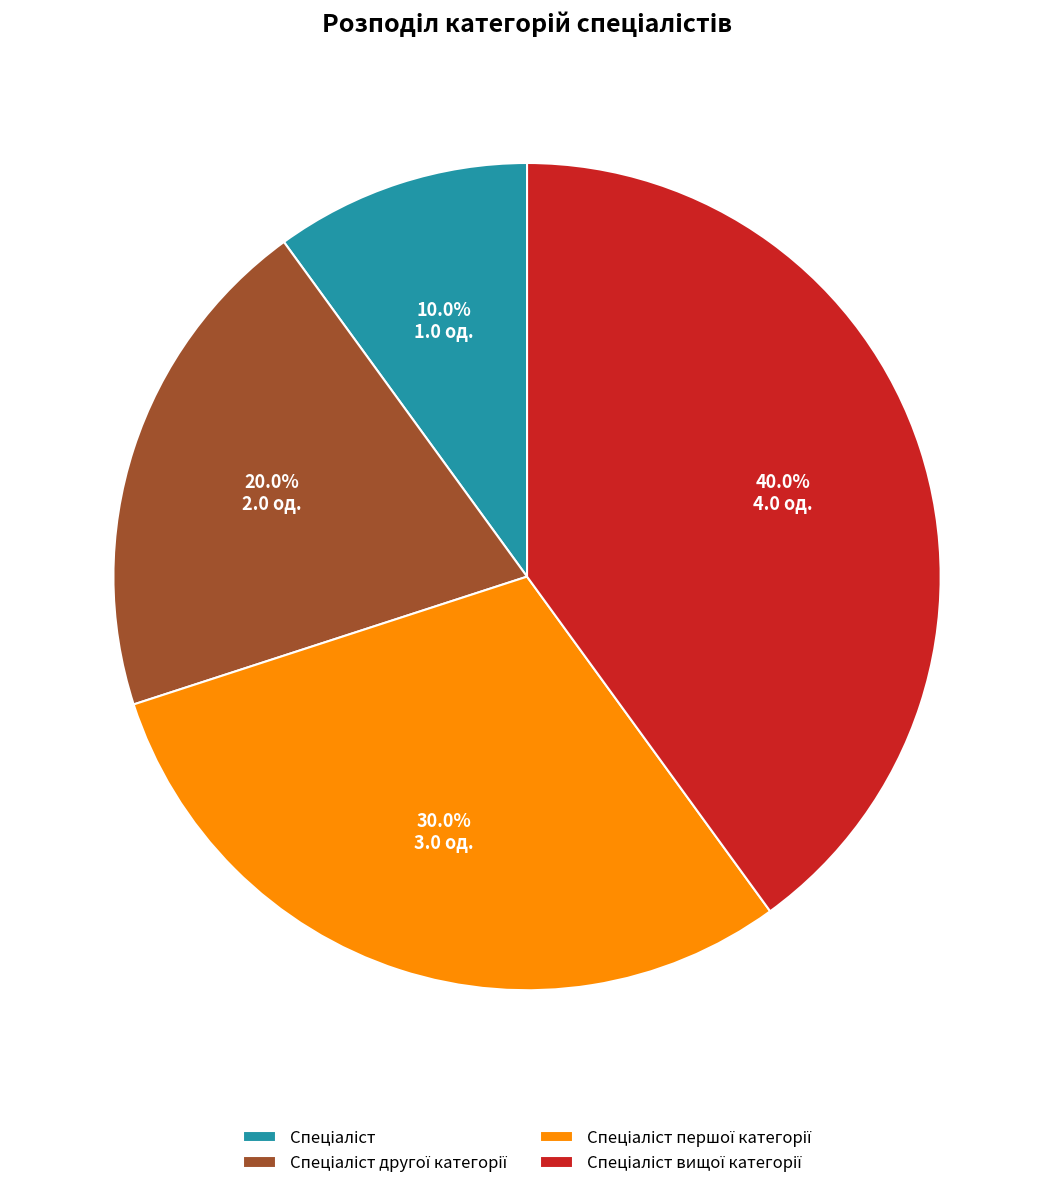

Is there a majority slice in this chart?

No